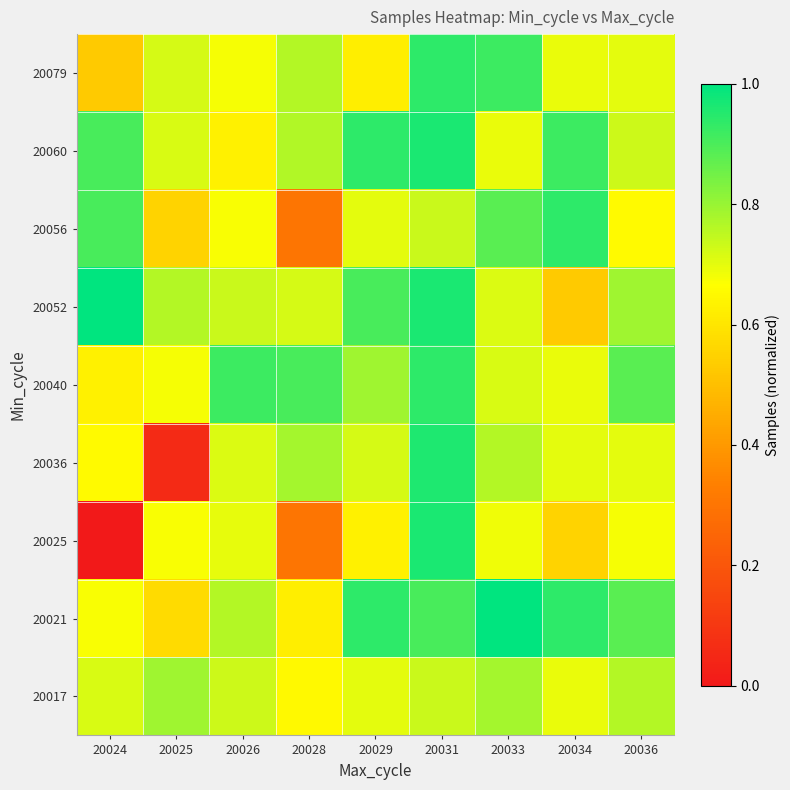

What is the total value across all series at 20034?

6.7